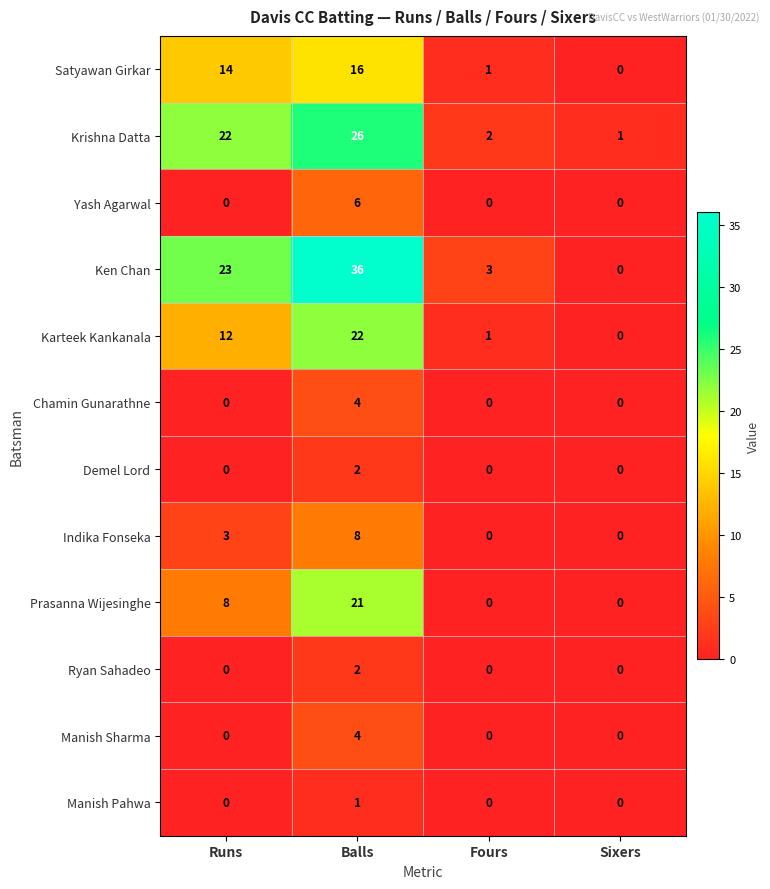

Which series has the largest total across all categories?

Ken Chan